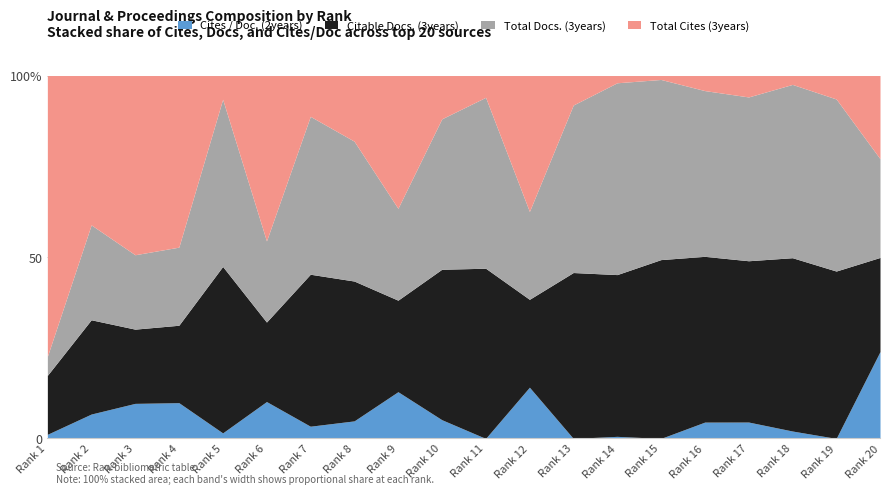

True or false: Cites / Doc. (2years) and Total Docs. (3years) intersect in this chart.

False